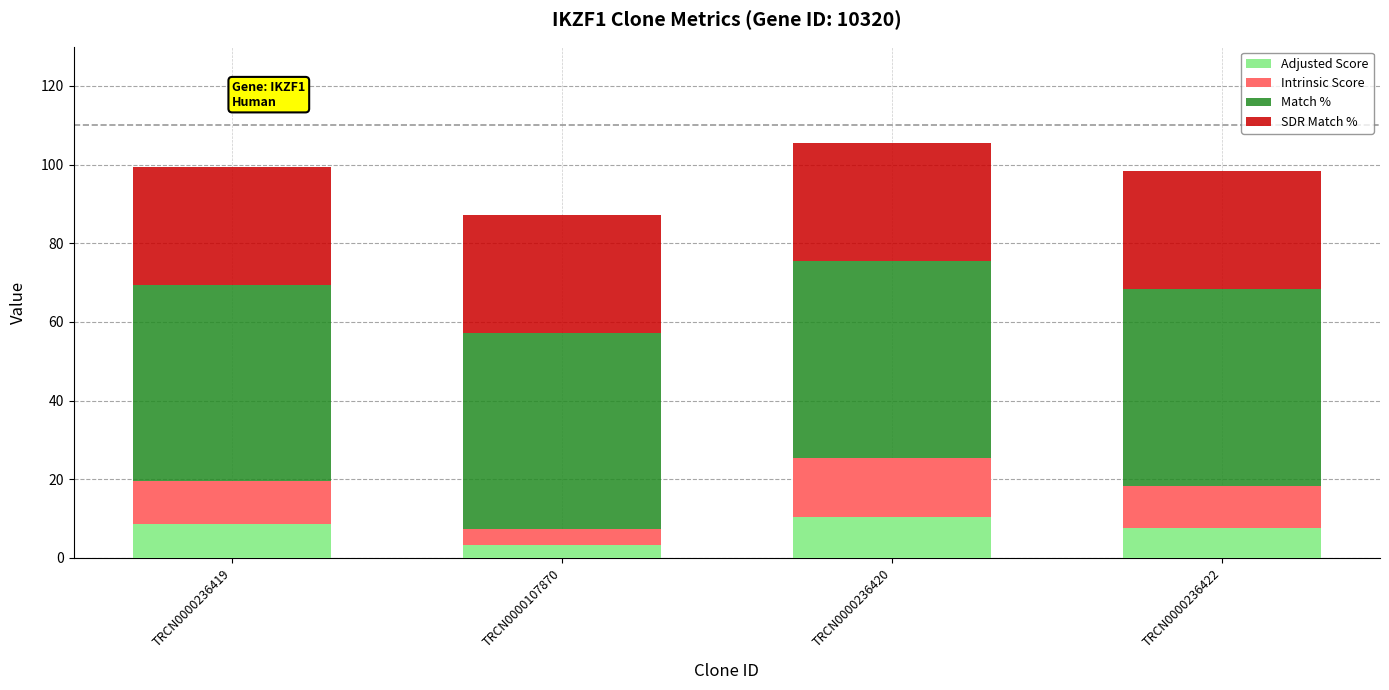

What is the sum of the Adjusted Score values at TRCN0000236420 and TRCN0000236422?

18.1